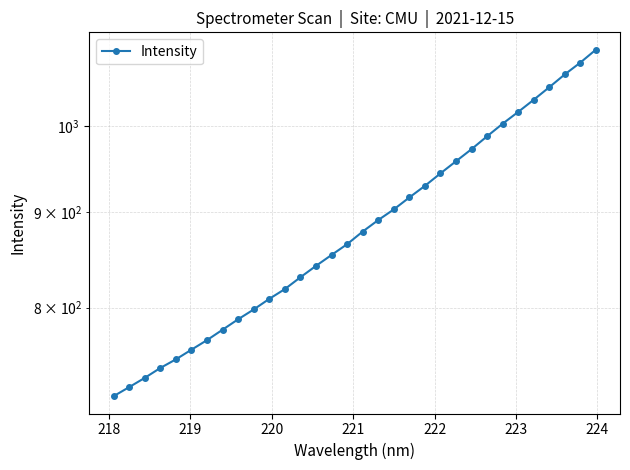

What is the difference between the maximum and minimum values?

381.9